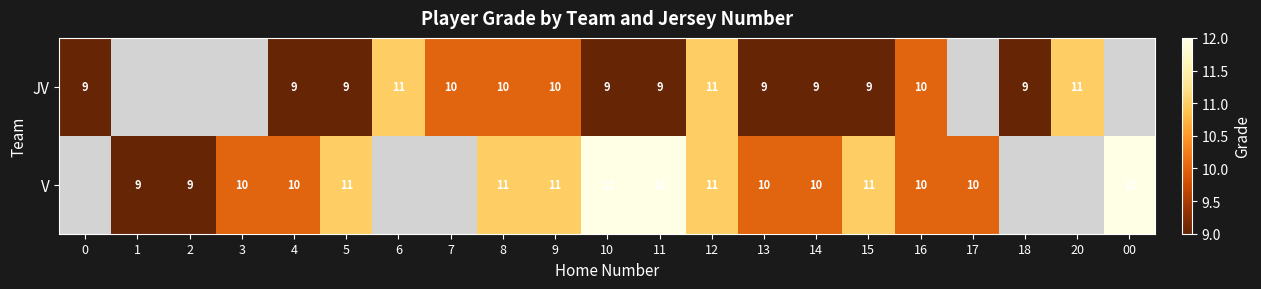

At which category is the sum across all series the highest?

12